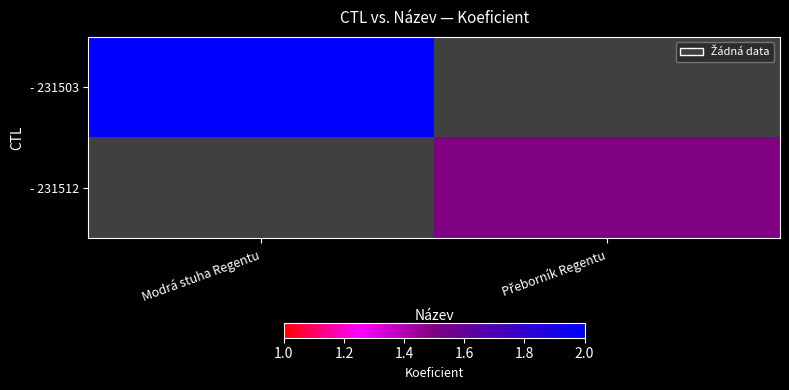

What is the spread (max minus min) of values at Přeborník Regentu?

1.5